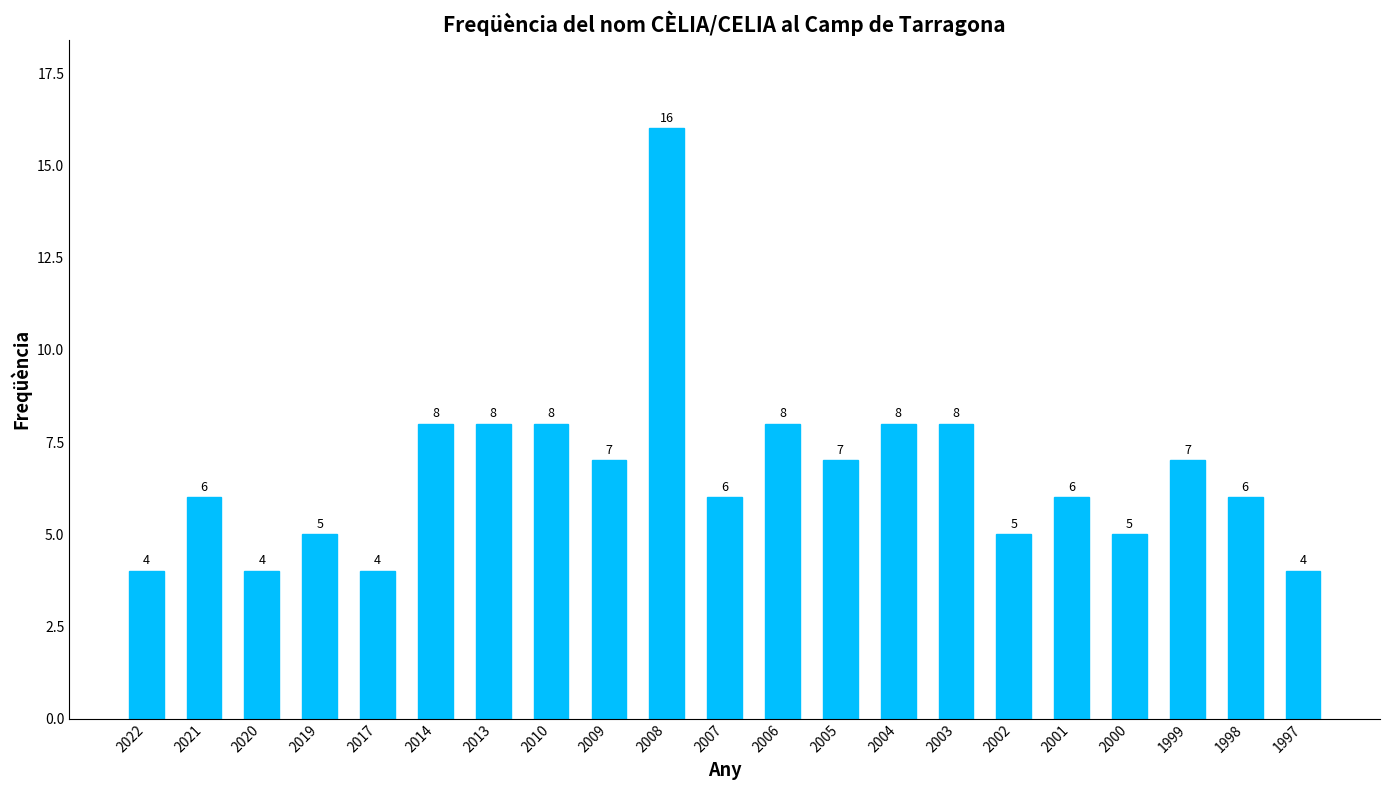

What is the sum of the values at 2020 and 2006?

12